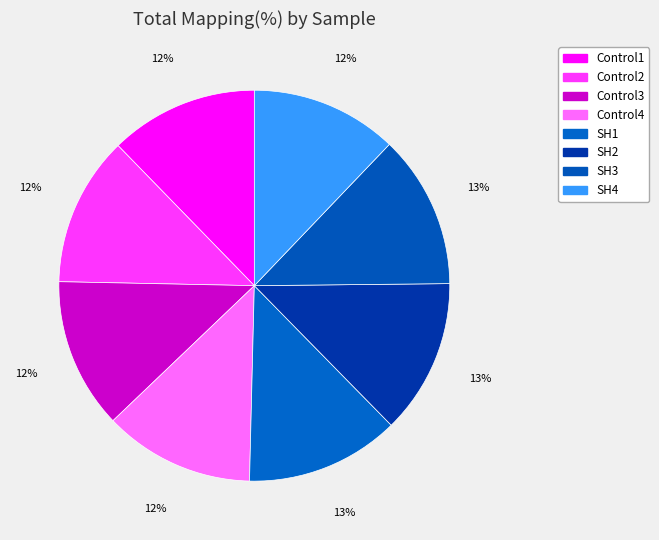

Count the number of slices in the pie.

8